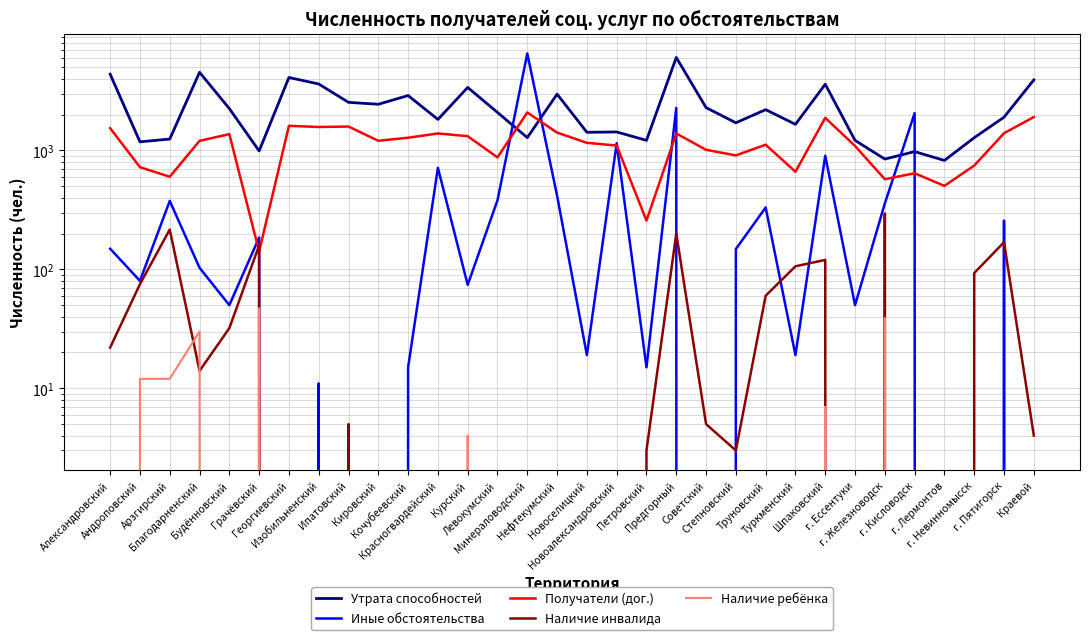

Rank the categories by Наличие ребёнка value from highest to lowest.

Грачёвский, г. Железноводск, Благодарненский, Андроповский, Арзгирский, Шпаковский, Курский, Александровский, Будённовский, Георгиевский, Изобильненский, Ипатовский, Кировский, Кочубеевский, Красногвардейский, Левокумский, Минераловодский, Нефтекумский, Новоселицкий, Новоалександровский, Петровский, Предгорный, Советский, Степновский, Труновский, Туркменский, г. Ессентуки, г. Кисловодск, г. Лермонтов, г. Невинномысск, г. Пятигорск, Краевой